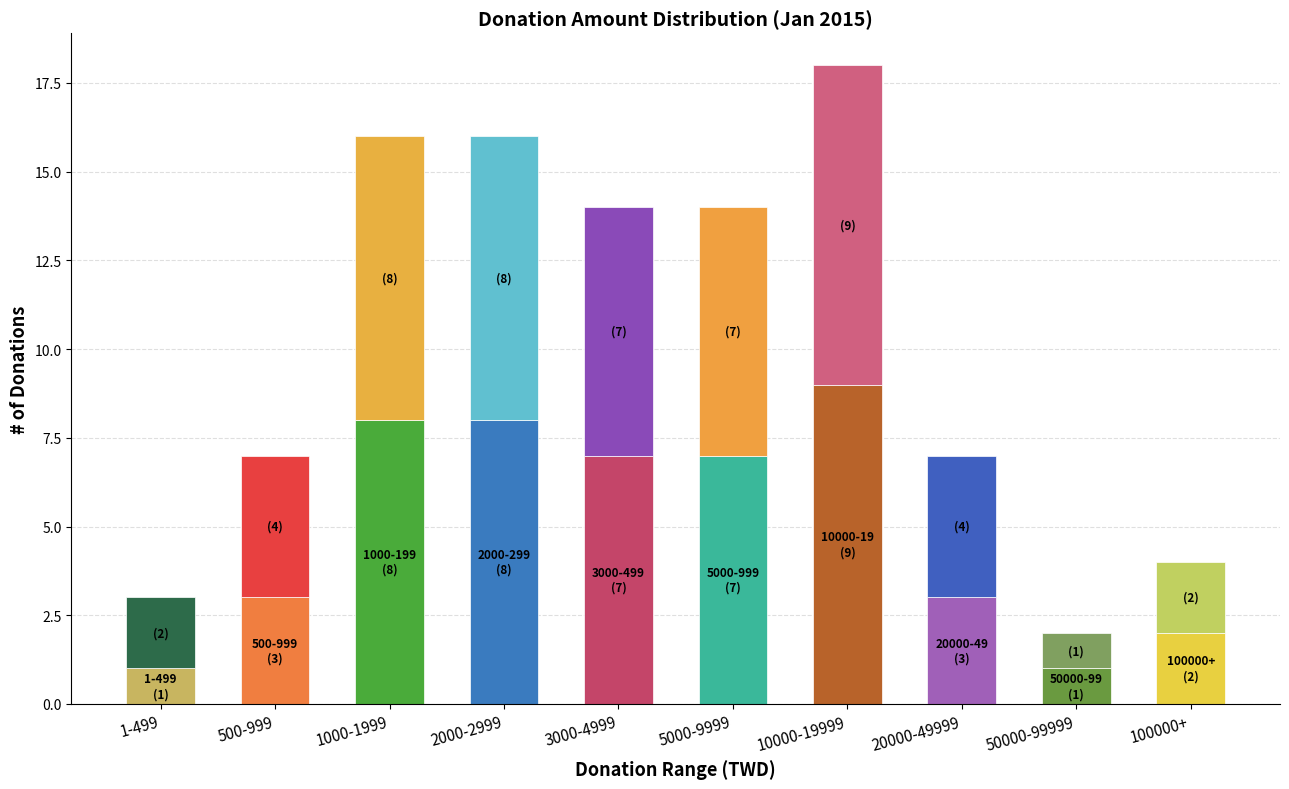

What is the total value across all series at 10000-19999?

18